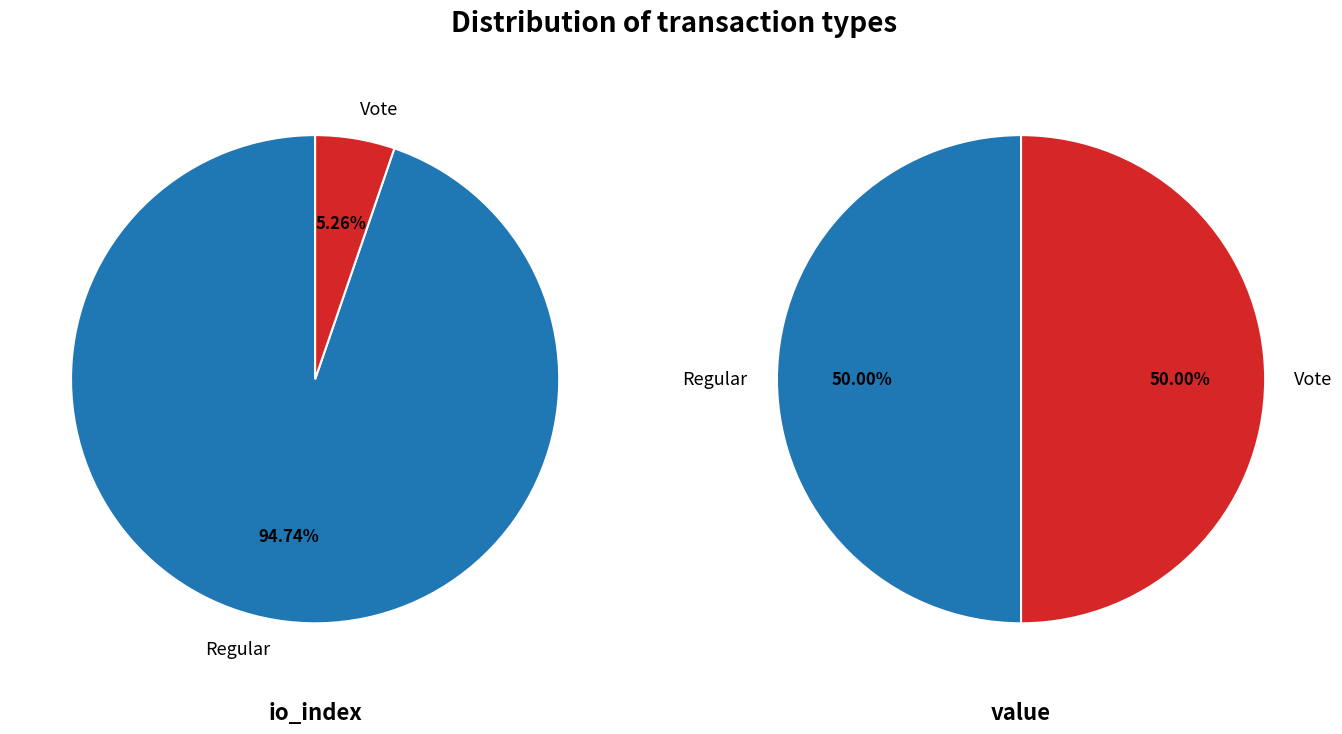

Which has a higher value, value or io_index?

value